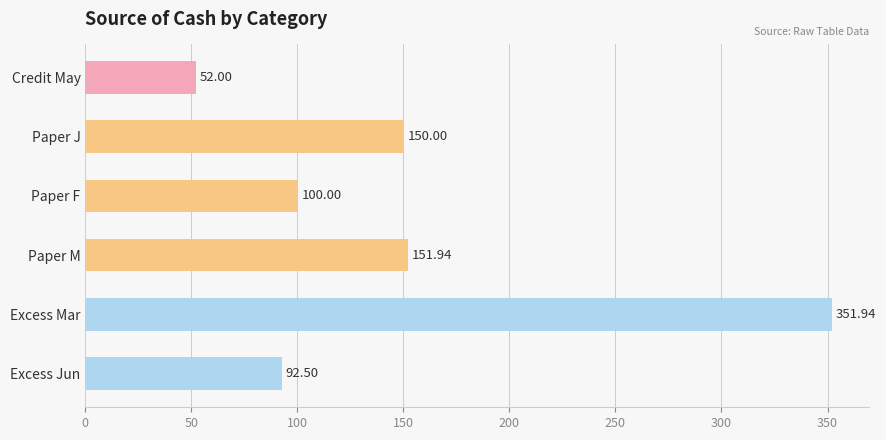

Approximately how many times larger is the value at Excess Jun compared to Paper J?

0.6